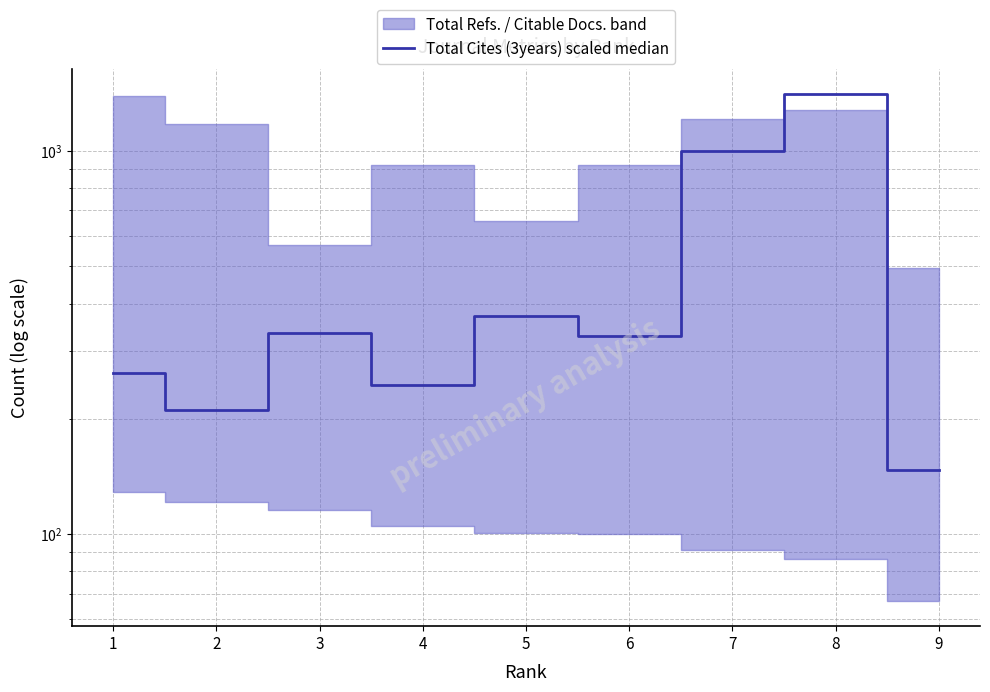

What is the difference between the maximum and minimum values?

1259